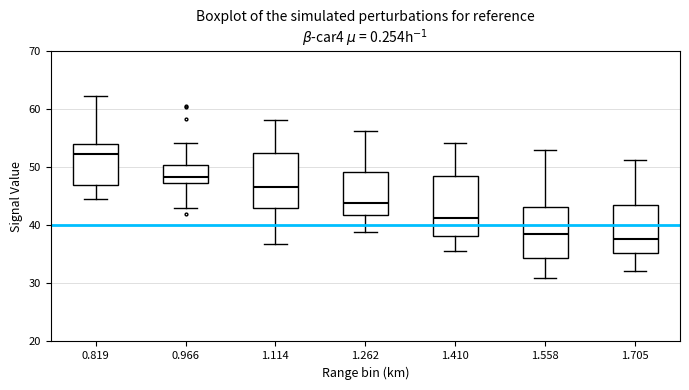

Reading left to right, transcribe this box plot: for each box, give where its median line is, the range the box spans, and where its two whiskers end, as read against the y-axis. The values are not printed on the chart, so give them approximately, as read against the axis.

0.819: median 52, box 47 to 54, whiskers 45 to 62
0.966: median 48, box 47 to 50, whiskers 43 to 54
1.114: median 47, box 43 to 52, whiskers 37 to 58
1.262: median 44, box 42 to 49, whiskers 39 to 56
1.410: median 41, box 38 to 49, whiskers 36 to 54
1.558: median 39, box 34 to 43, whiskers 31 to 53
1.705: median 38, box 35 to 43, whiskers 32 to 51